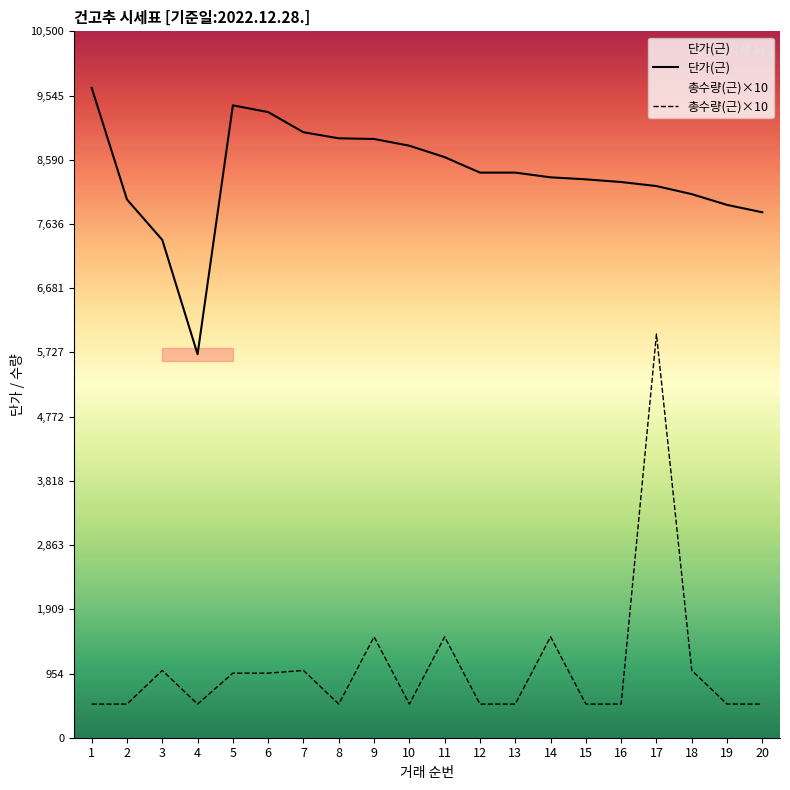

What is the maximum value for 단가(근)?

9660